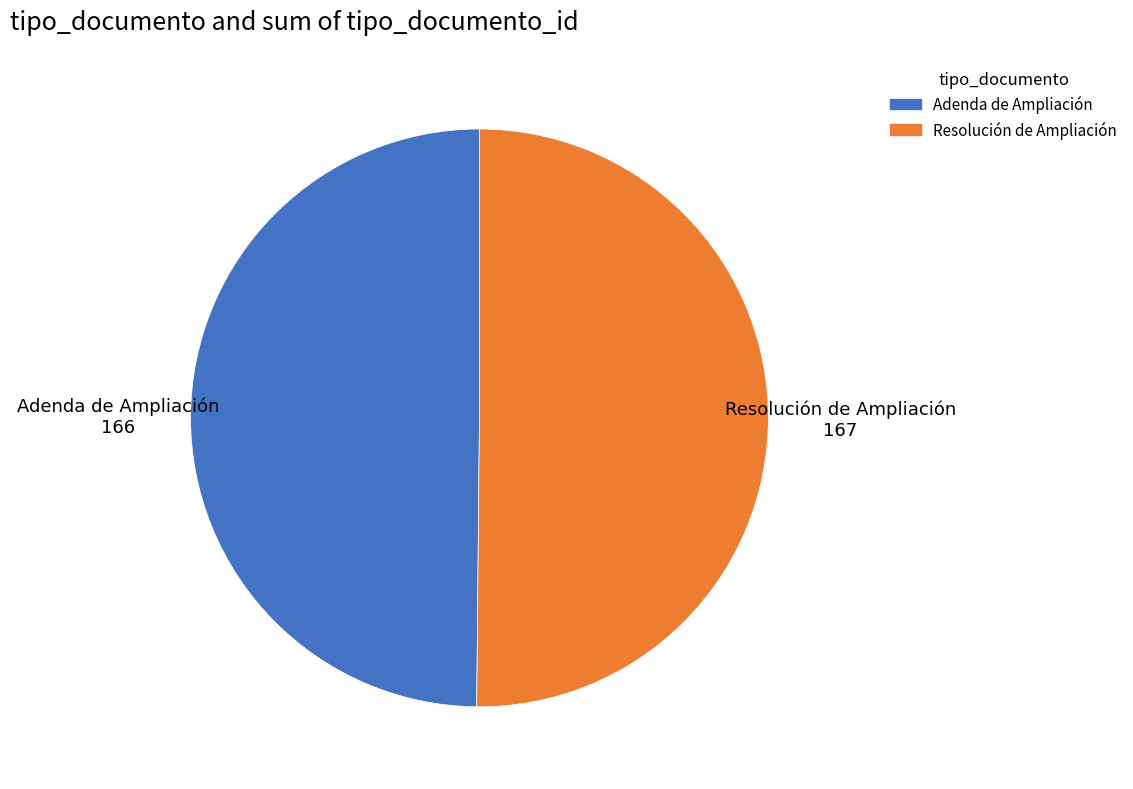

Combined, do Adenda de Ampliación and Resolución de Ampliación account for over 50%?

Yes